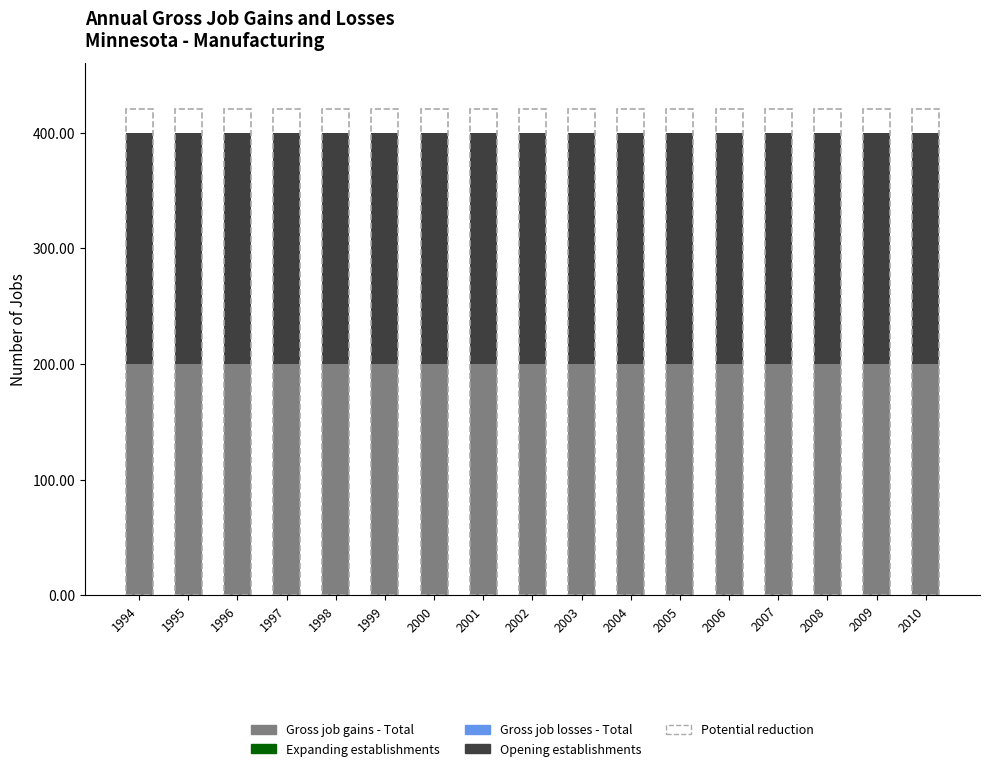

Are the bars horizontal?

No